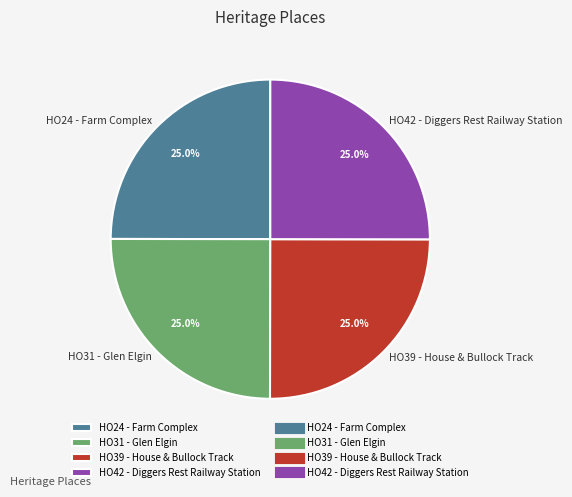

What percentage is the HO39 - House & Bullock Track slice, to the nearest percent?

25%